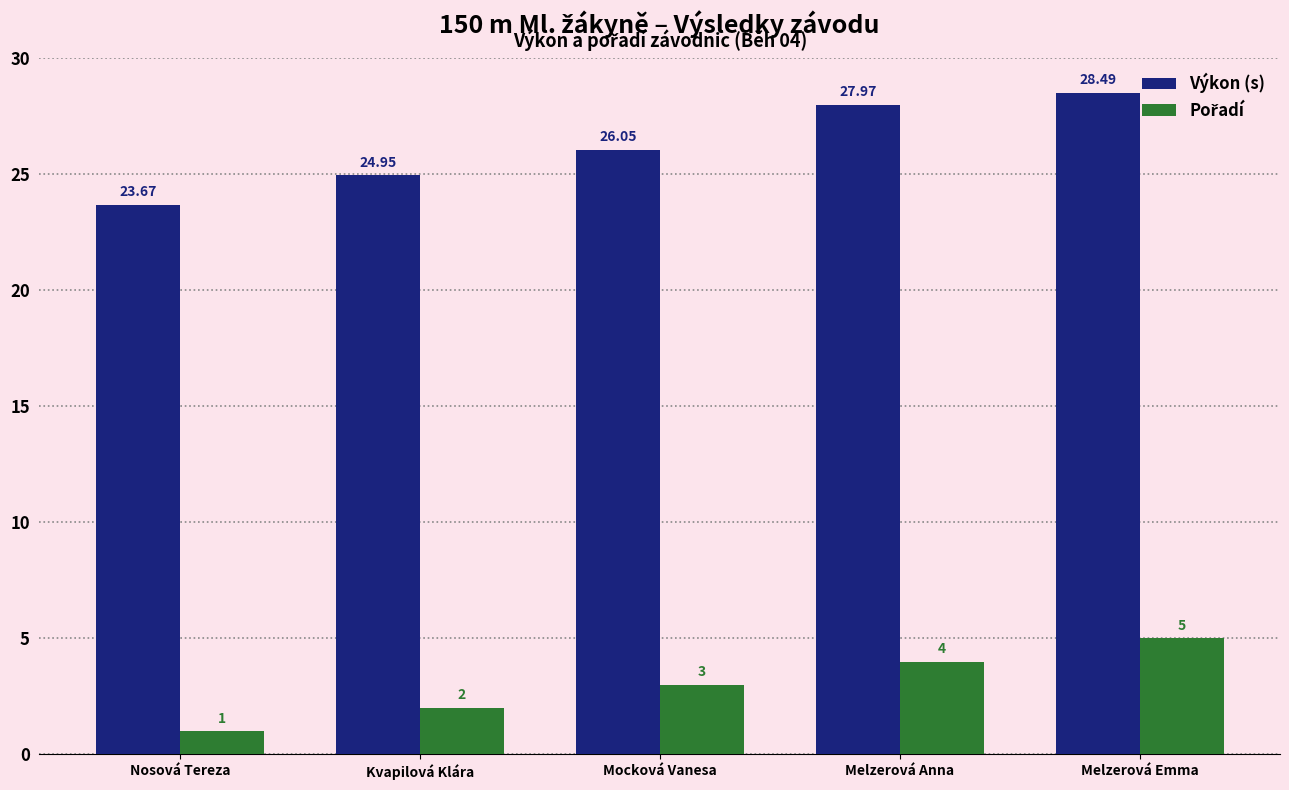

Which category has the lowest value across all series?

Nosová Tereza